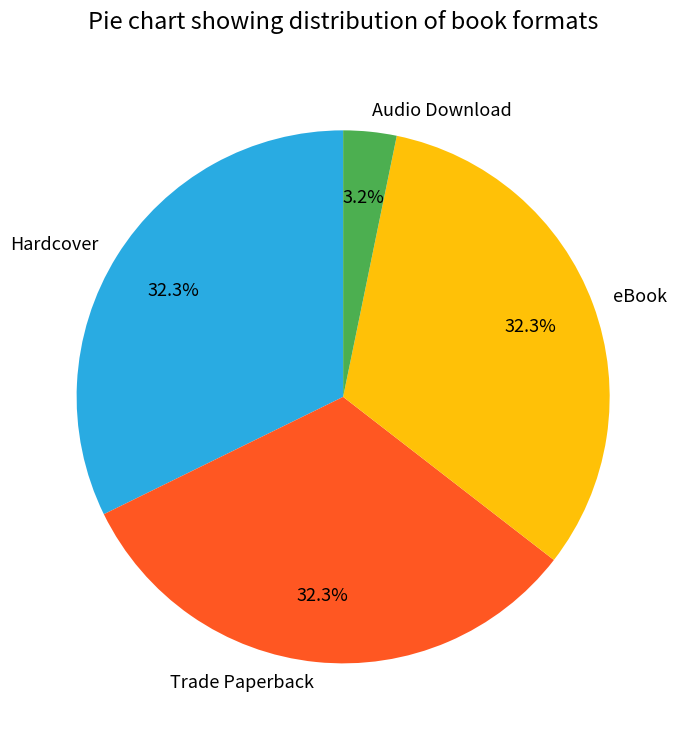

Is it true that Audio Download is 13% of the pie?

False